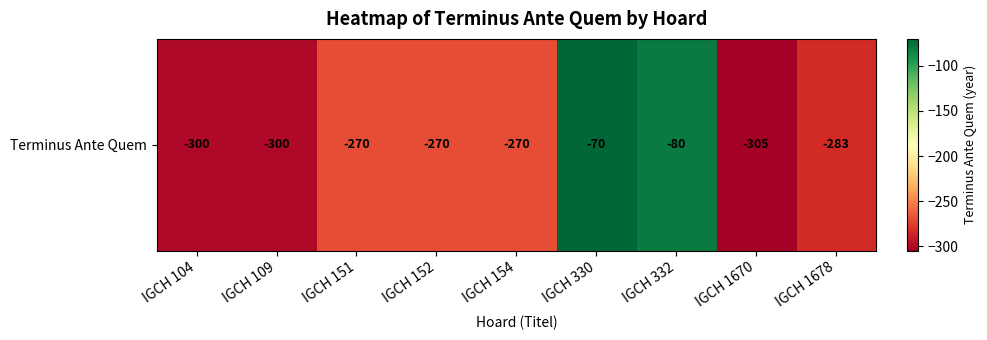

At which label is the value closest to -187?

IGCH 151